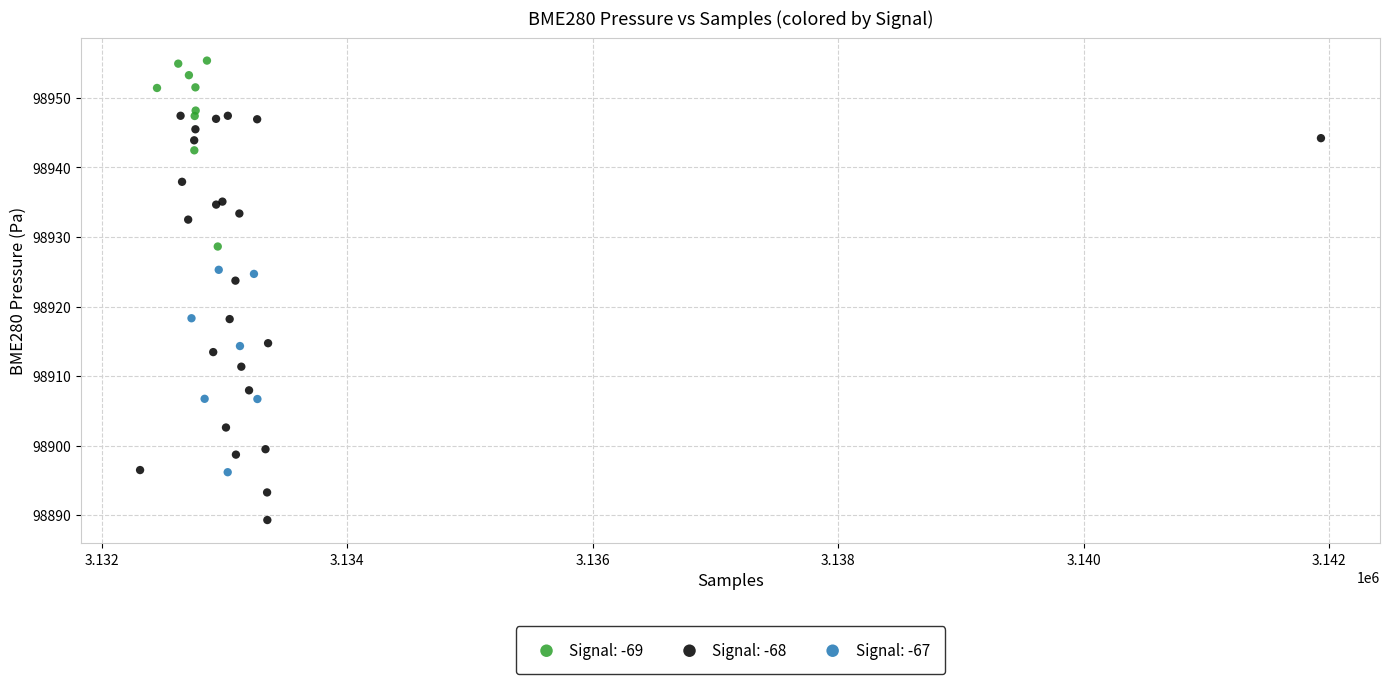

Which series has the largest Y range (max minus min)?

Signal: -68